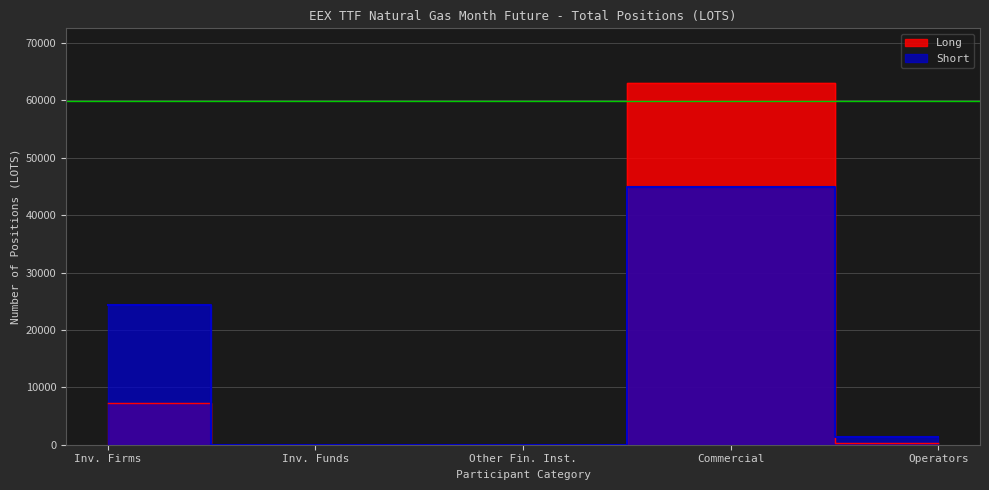

What are all the series names shown in the legend?

Long, Short